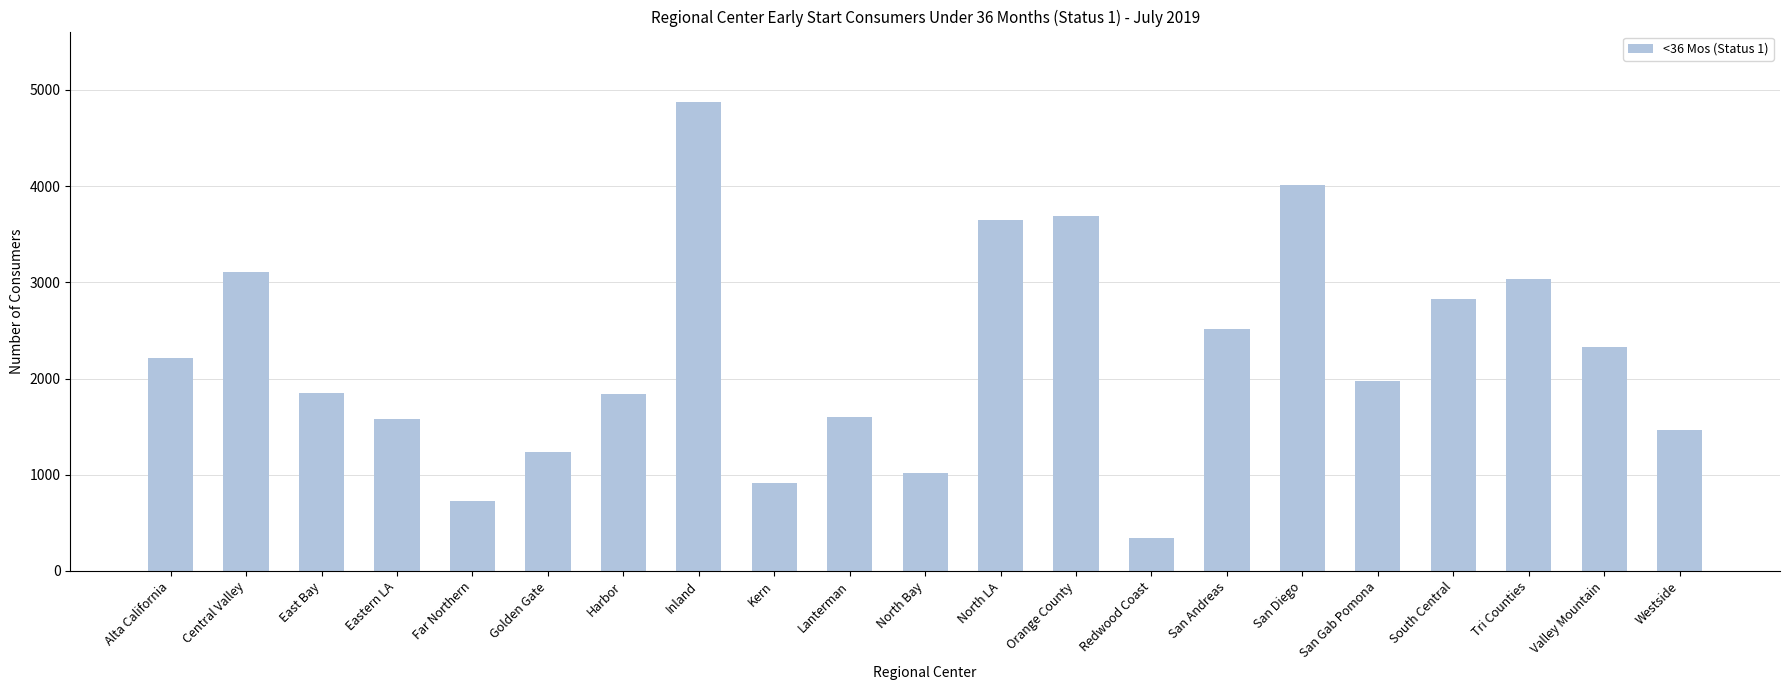

Where is the data nearest to the value 2610?

San Andreas